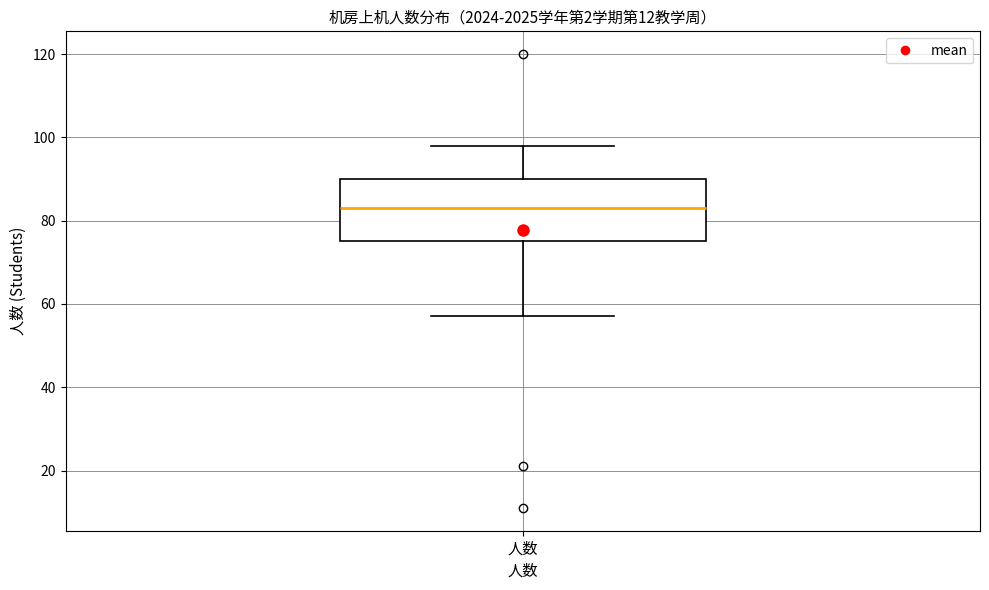

Where does the median line of the box for 人数 sit on the y-axis? The values are not printed on the chart, so give them approximately, as read against the axis.

84